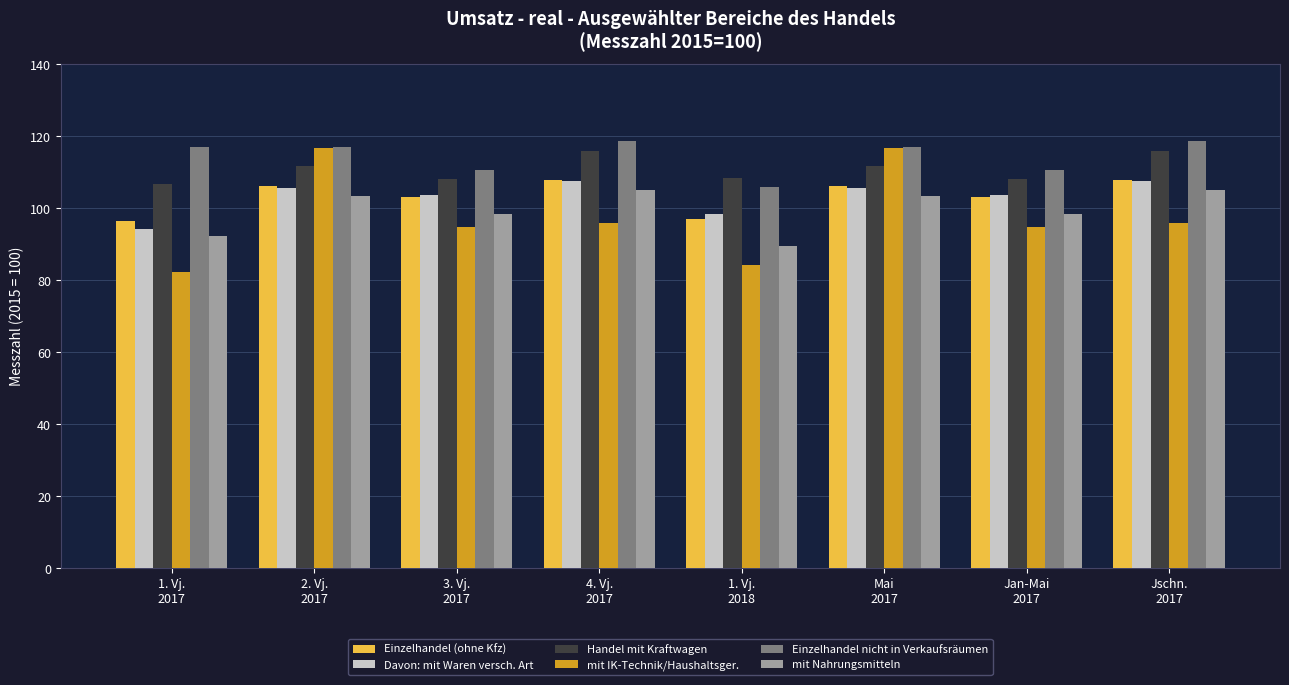

What is the minimum value shown in the chart?

82.2